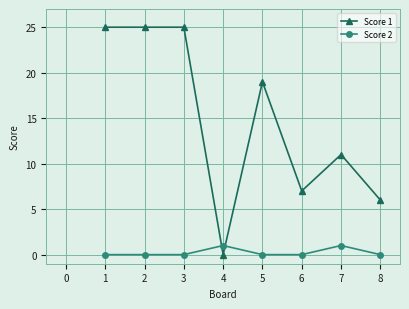

True or false: Score 1 has more than 0 interior local peaks.

True